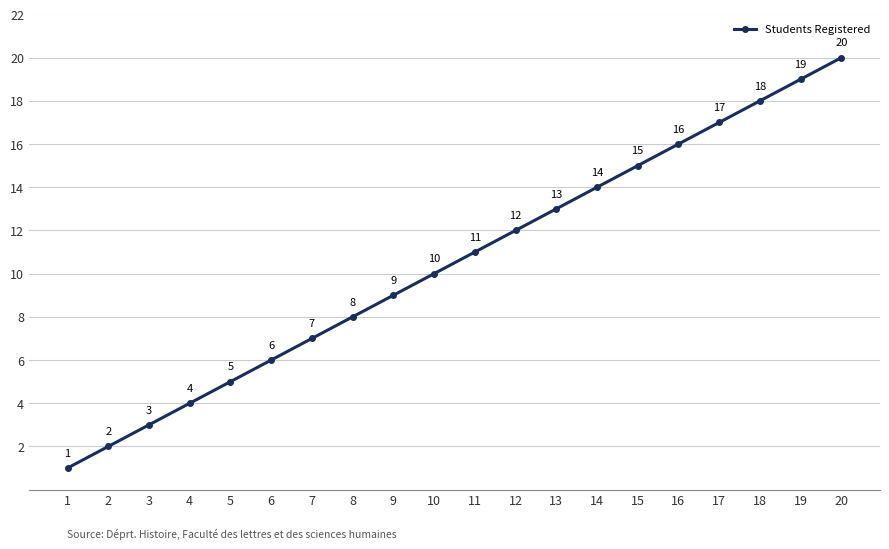

List the labels in order of value, smallest first.

1, 2, 3, 4, 5, 6, 7, 8, 9, 10, 11, 12, 13, 14, 15, 16, 17, 18, 19, 20